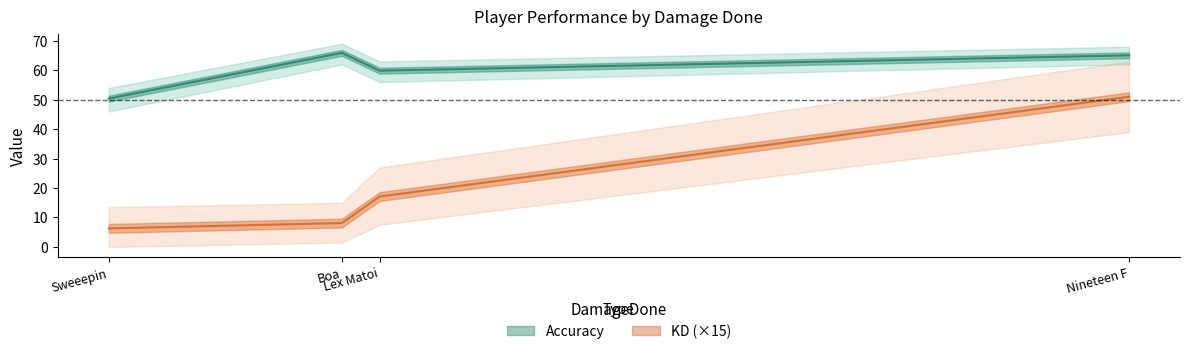

Rank the series at Nineteen F from lowest to highest value.

KD, Accuracy